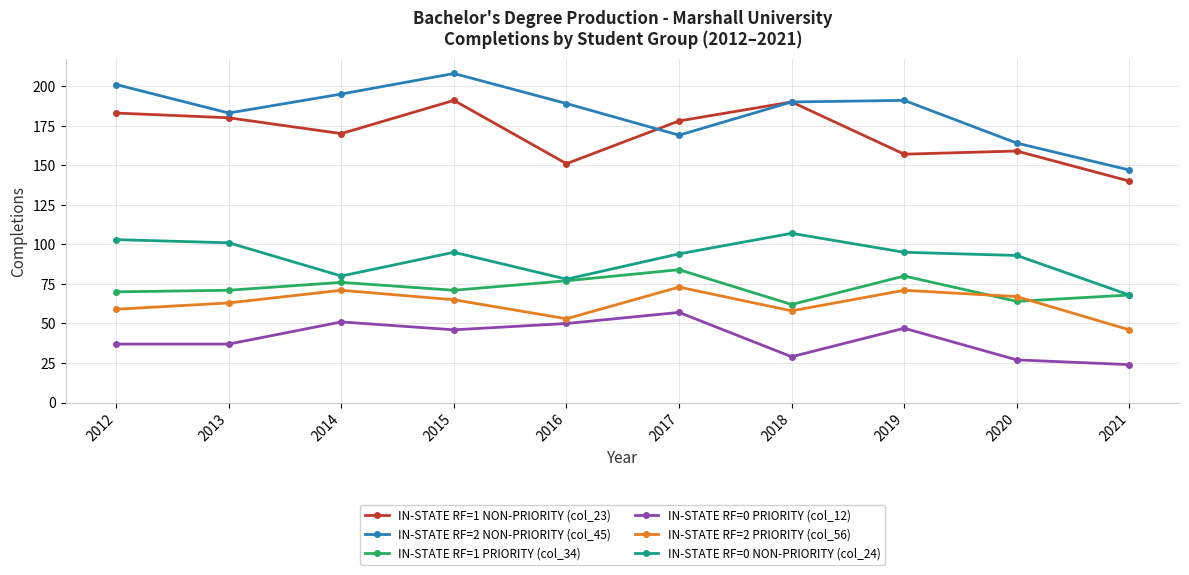

What is the minimum value shown in the chart?

24